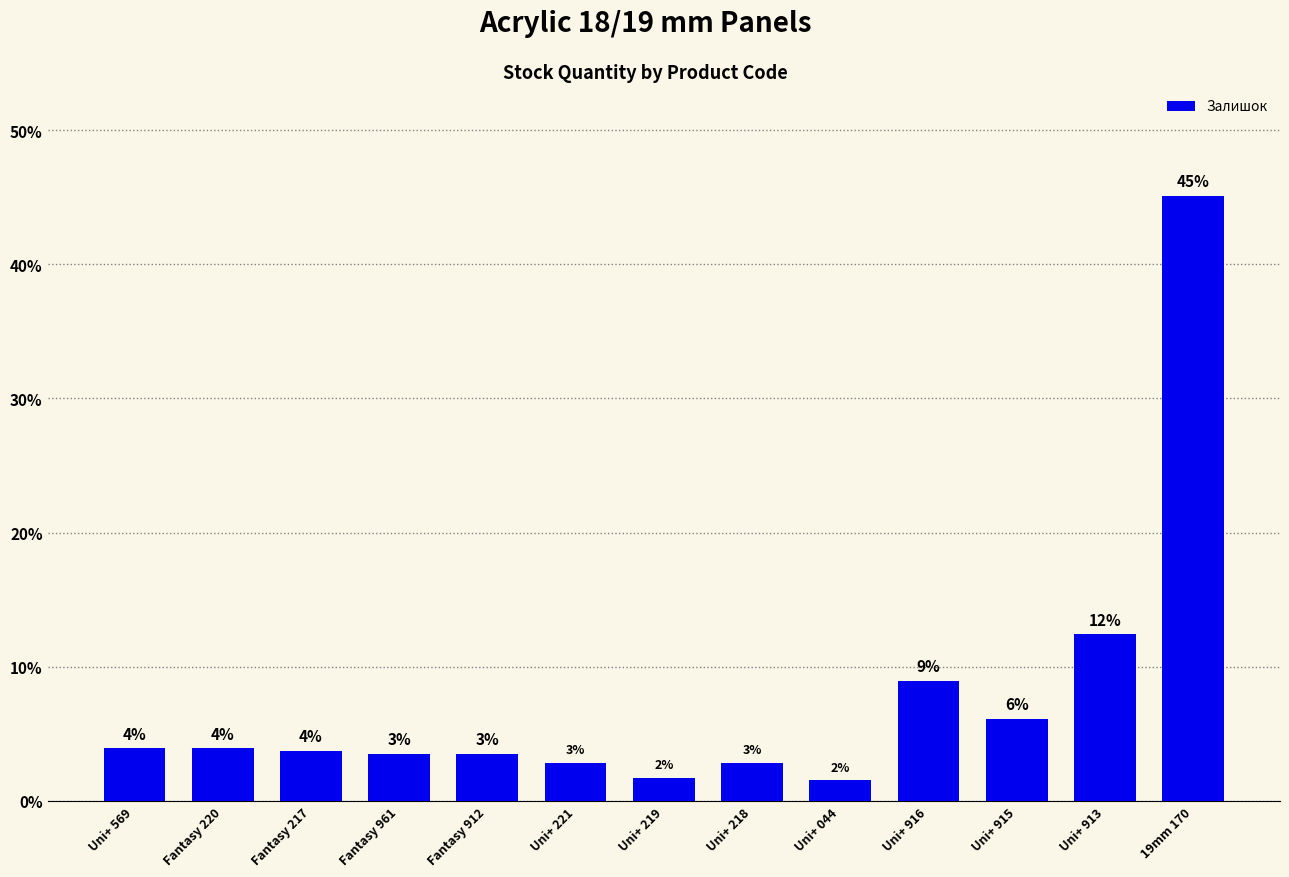

Are the bars horizontal?

No